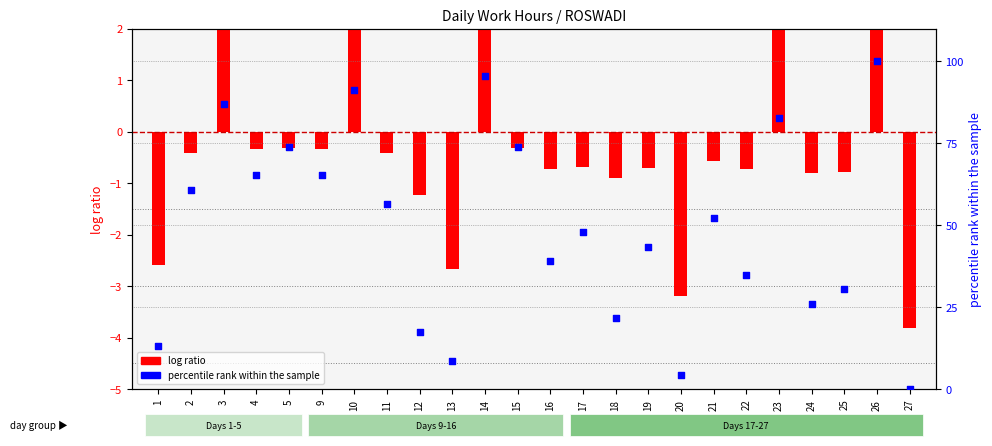

Which series has the widest spread of Y values?

percentile rank within the sample